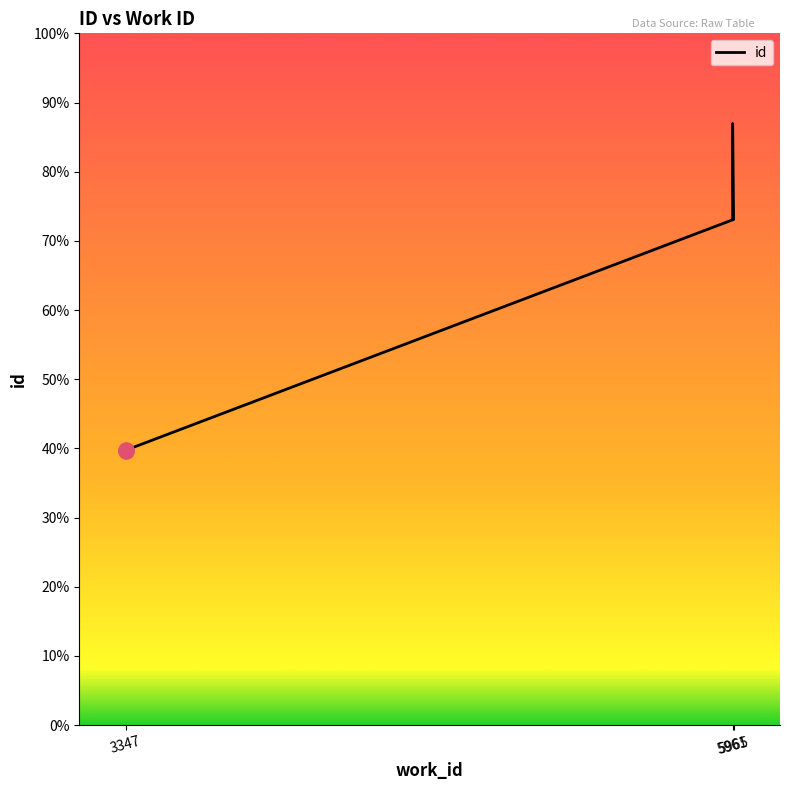

What is the change in value from 5965 to 5965?

+11